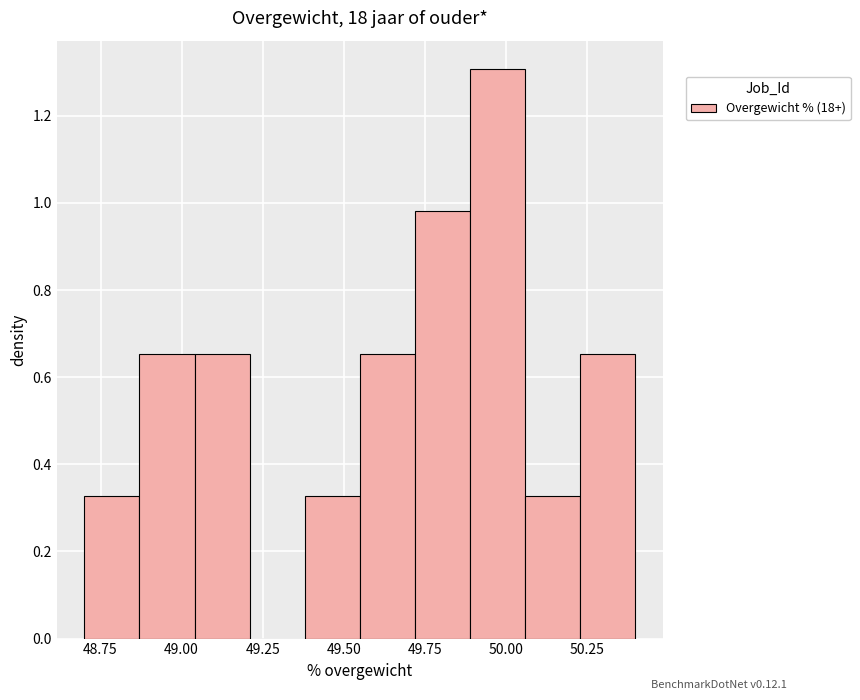

Around what value on the x-axis is the tallest bar? Give the approximate position of its centre, as read against the axis.

50.00